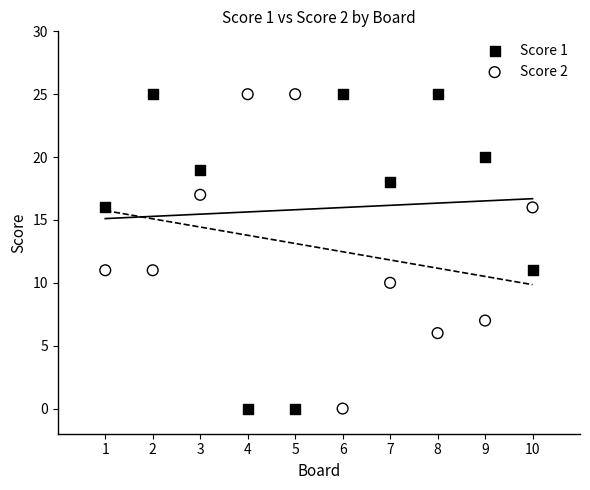

What is the X range (max minus min) for the scatter plot?

9